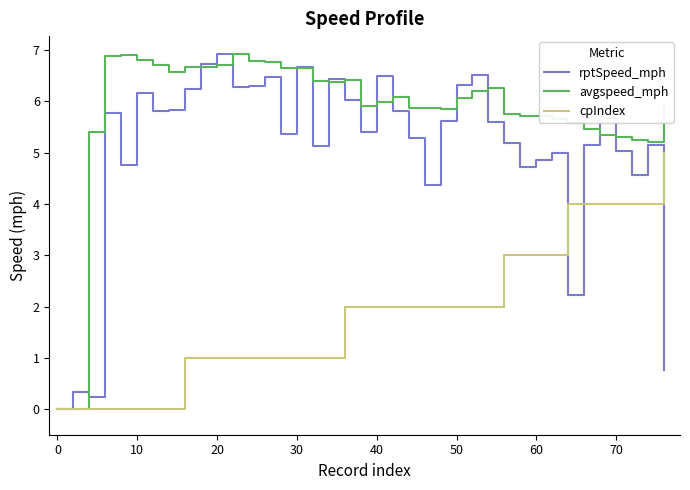

What is the maximum value for rptSpeed_mph?

6.9